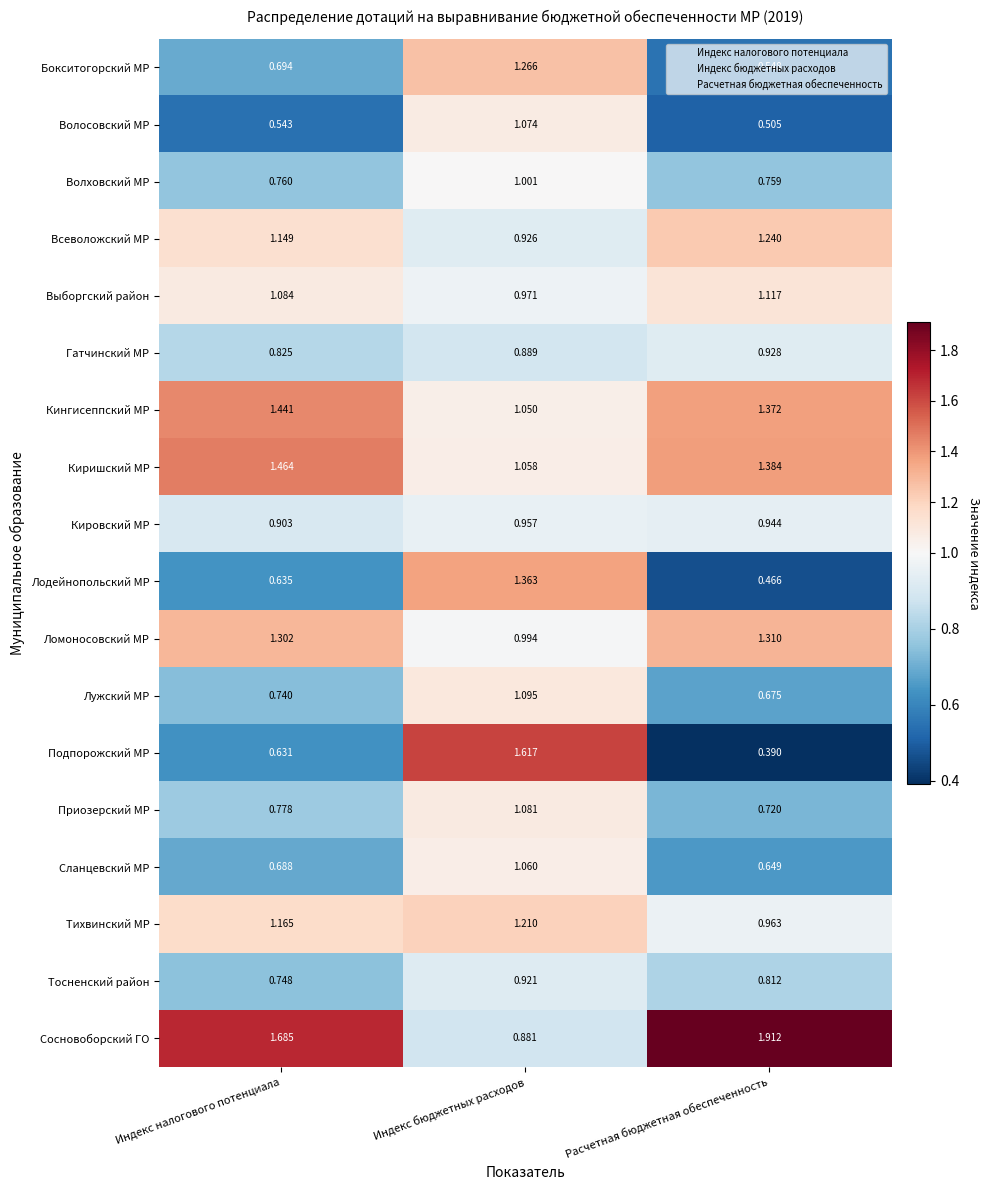

Which series changed the most between Индекс налогового потенциала and Расчетная бюджетная обеспеченность?

Подпорожский МР